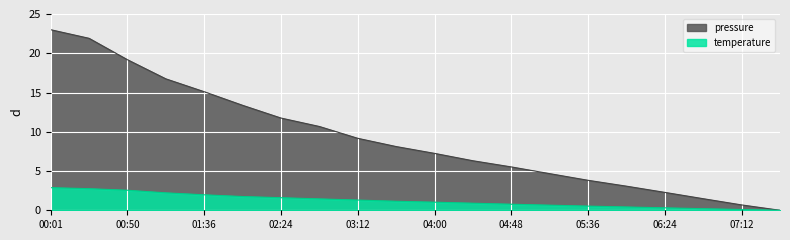

At how many categories does at least one series exceed 19?

3